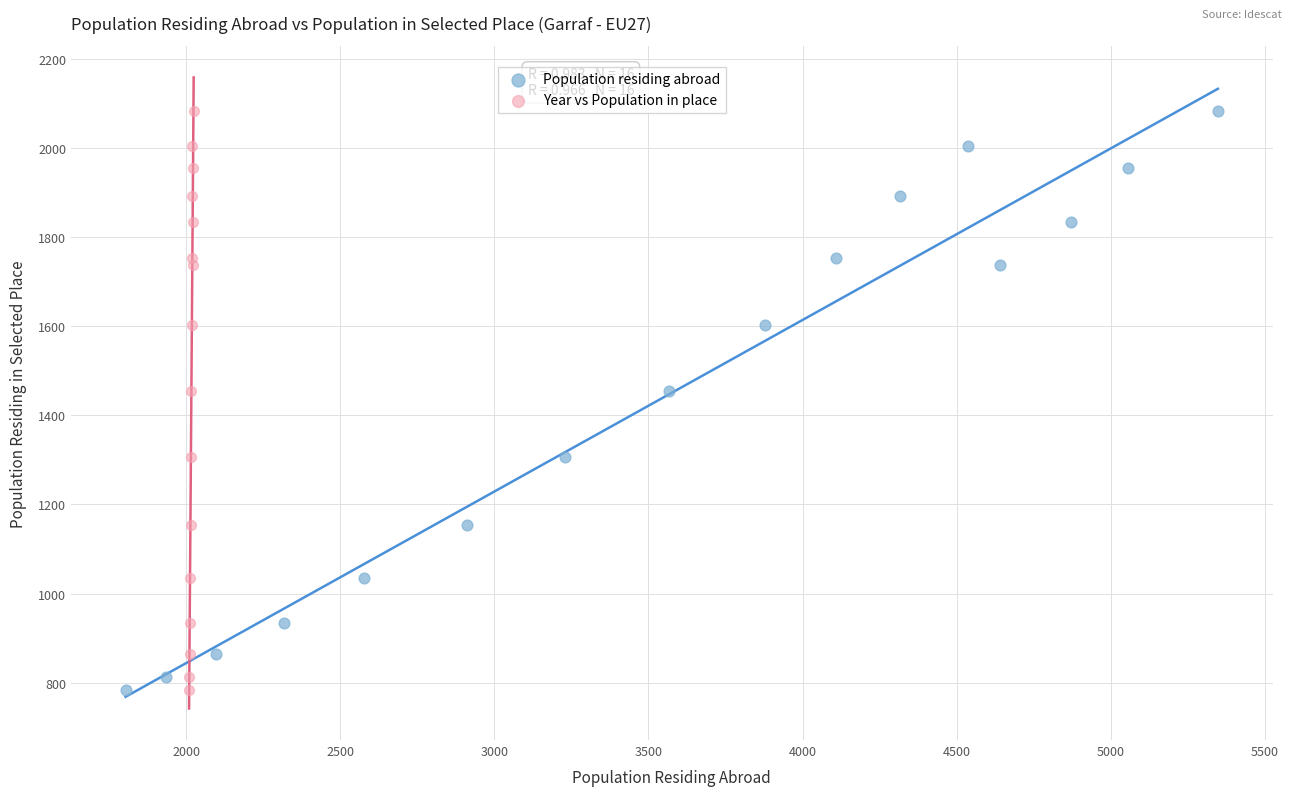

What are all the series names shown in the legend?

Population residing abroad, Year vs Population in place